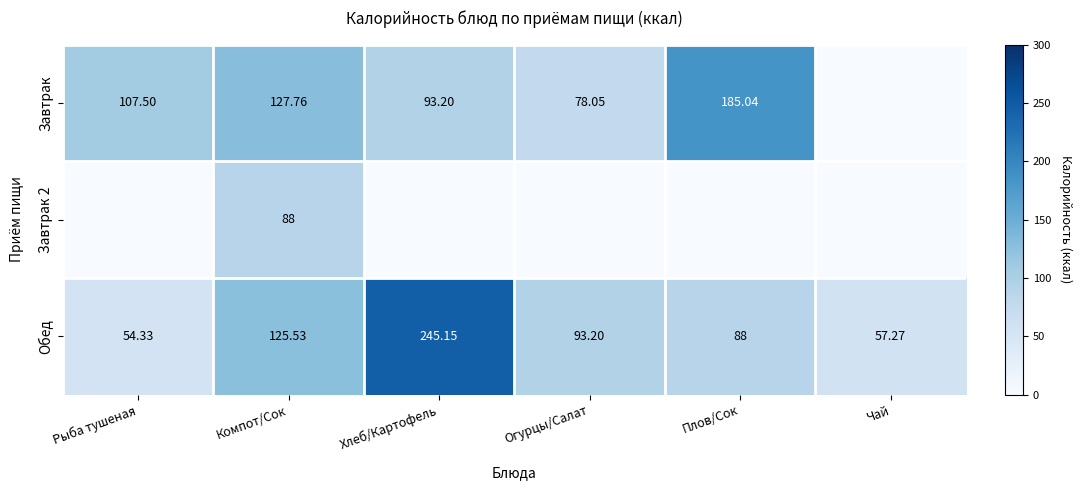

List the labels in order of Обед value, smallest first.

Рыба тушеная, Чай, Плов/Сок, Огурцы/Салат, Компот/Сок, Хлеб/Картофель